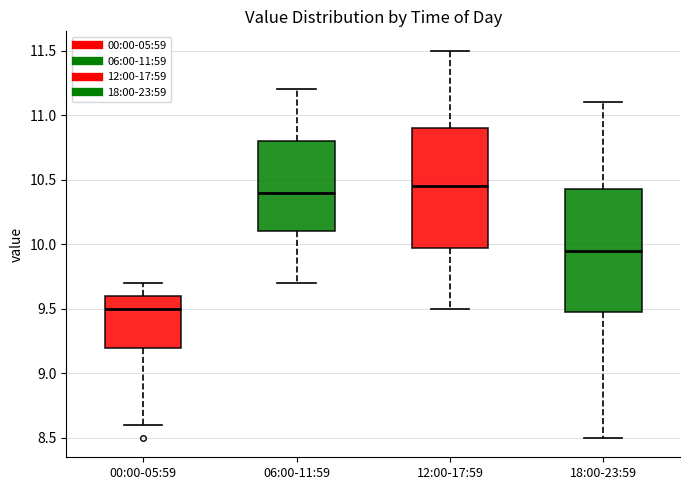

Reading left to right, read every box against the y-axis: the position of its median line, the range the box covers, and the ends of its whiskers. The values are not printed on the chart, so give them approximately, as read against the axis.

00:00-05:59: median 9.50, box 9.20 to 9.60, whiskers 8.60 to 9.70
06:00-11:59: median 10.40, box 10.10 to 10.80, whiskers 9.70 to 11.20
12:00-17:59: median 10.45, box 10.00 to 10.90, whiskers 9.50 to 11.50
18:00-23:59: median 9.95, box 9.50 to 10.45, whiskers 8.50 to 11.10